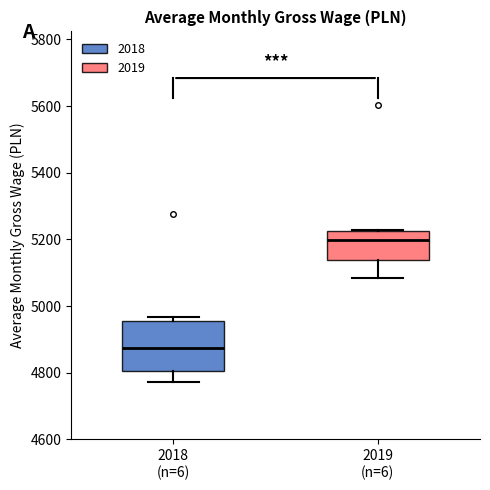

Reading left to right, read every box against the y-axis: the position of its median line, the range the box covers, and the ends of its whiskers. The values are not printed on the chart, so give them approximately, as read against the axis.

2018 (n=6): median 4880, box 4800 to 4960, whiskers 4780 to 4960 (just above the box's upper edge)
2019 (n=6): median 5200, box 5140 to 5220, whiskers 5080 to 5220